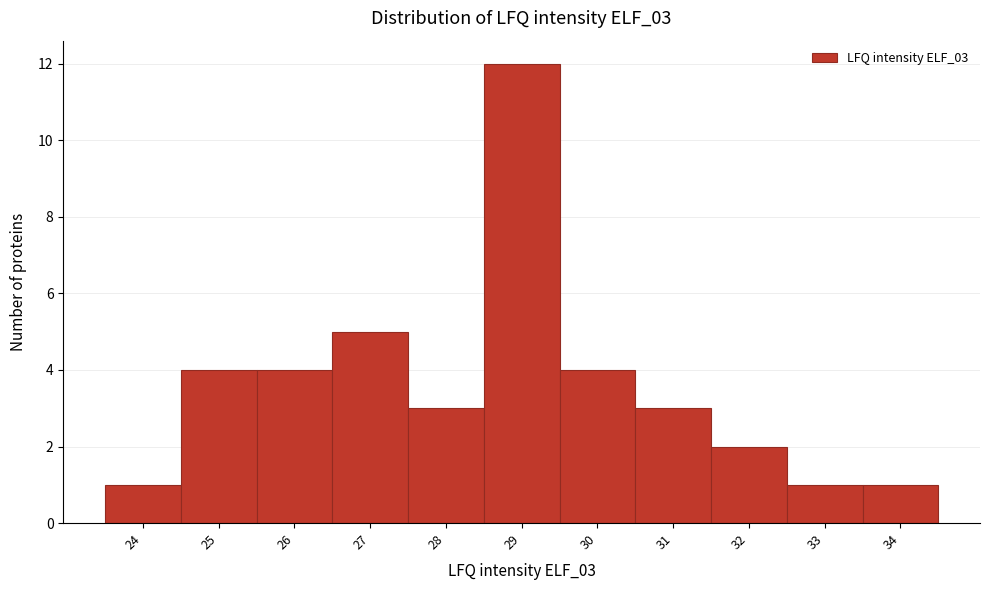

Reading left to right, transcribe all the data shown in this chart.

24=1	25=4	26=4	27=5	28=3	29=12	30=4	31=3	32=2	33=1	34=1